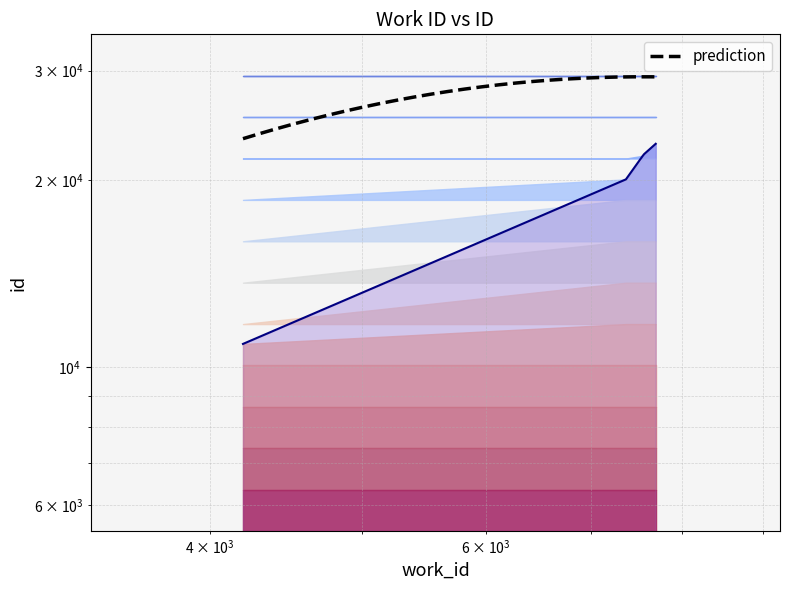

What is the change in value from 7365 to 7550?

+1833